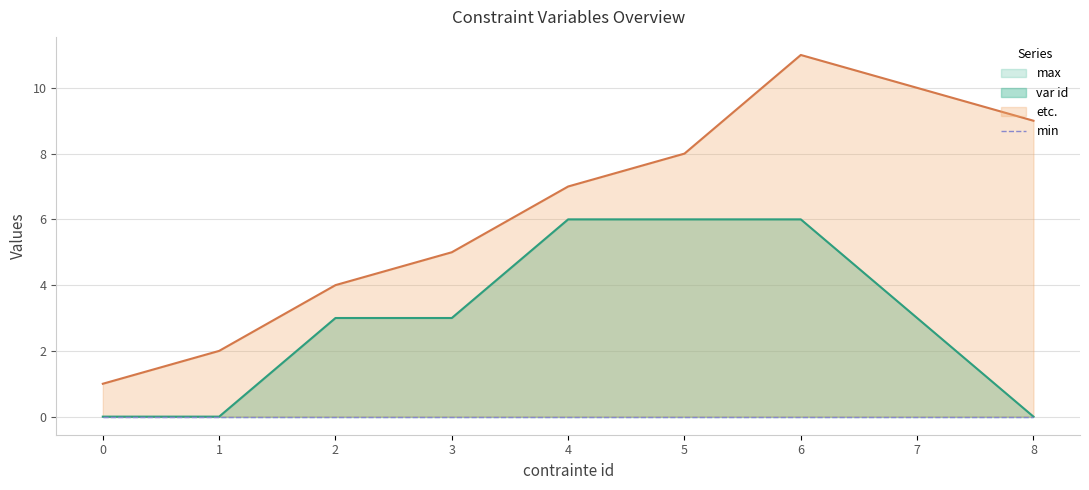

How many values in the etc. series are below 7?

4